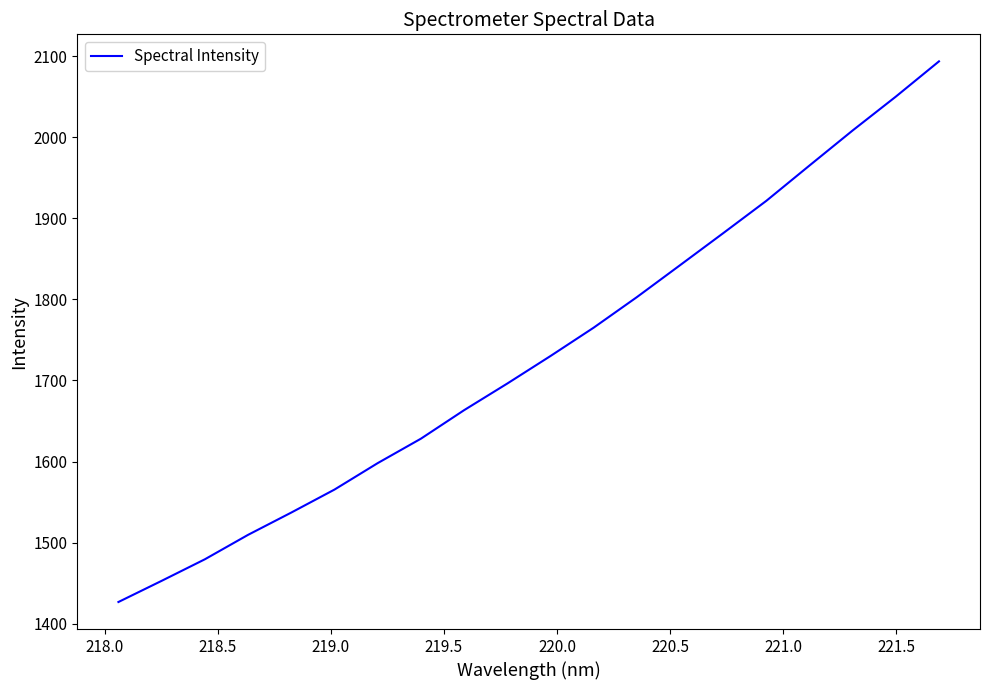

What is the difference between the maximum and minimum values?

666.7